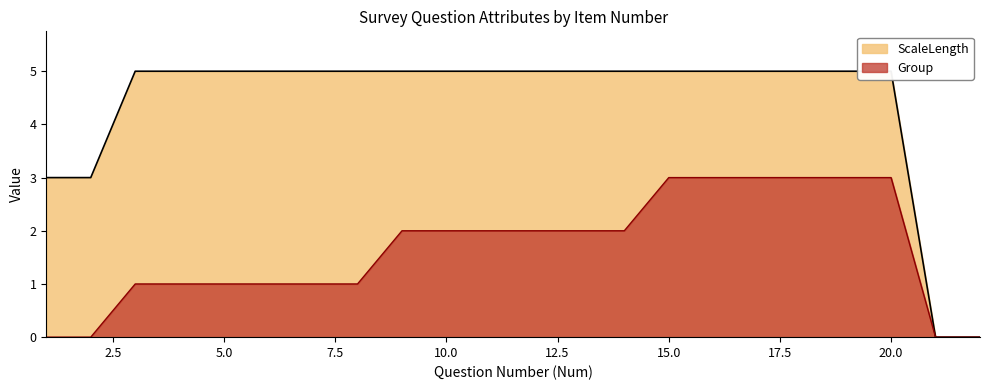

True or false: Group and ScaleLength intersect in this chart.

False